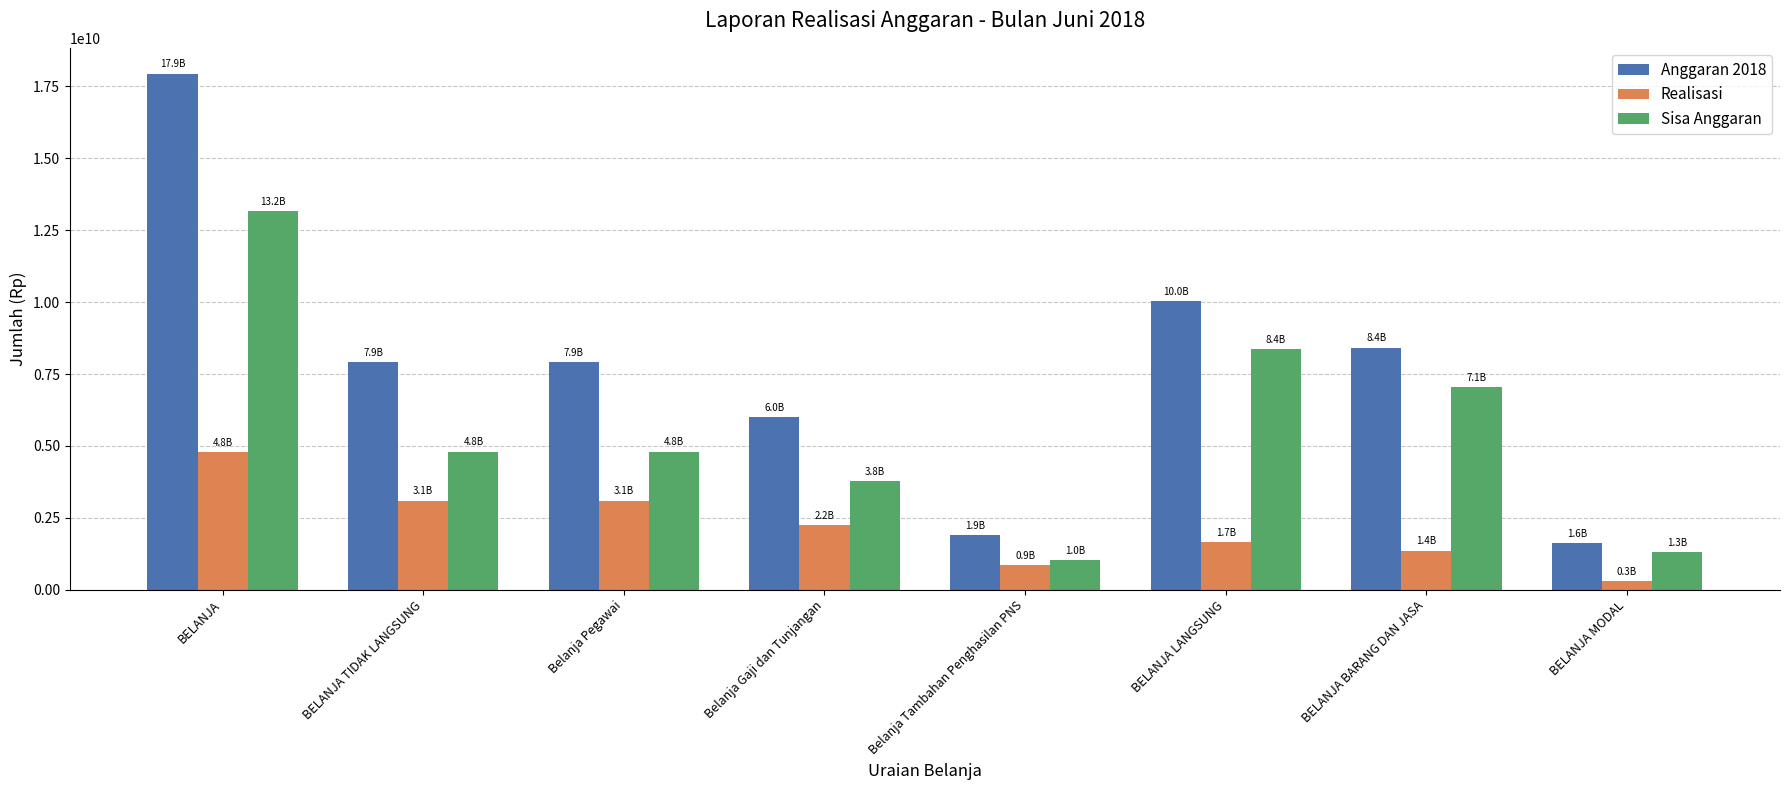

Which label corresponds to the largest value in the chart?

BELANJA